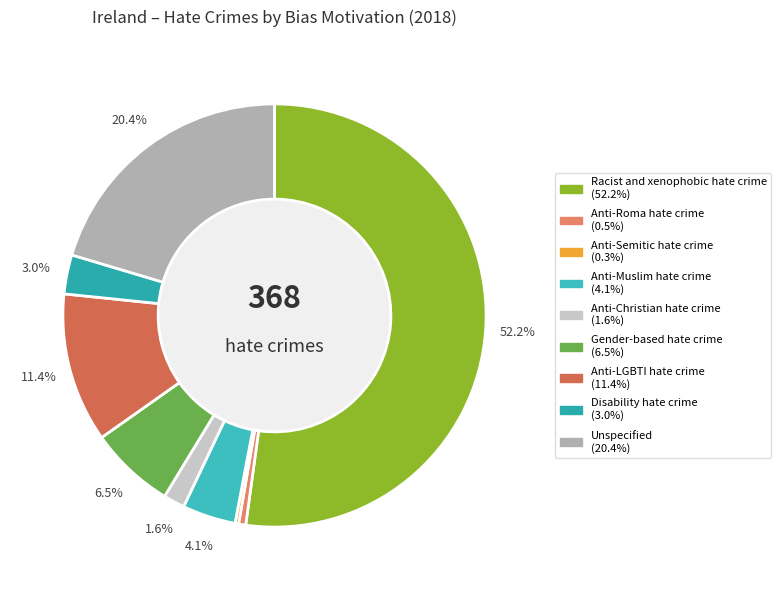

Is the sum of Gender-based hate crime and Anti-Roma hate crime greater than half?

No